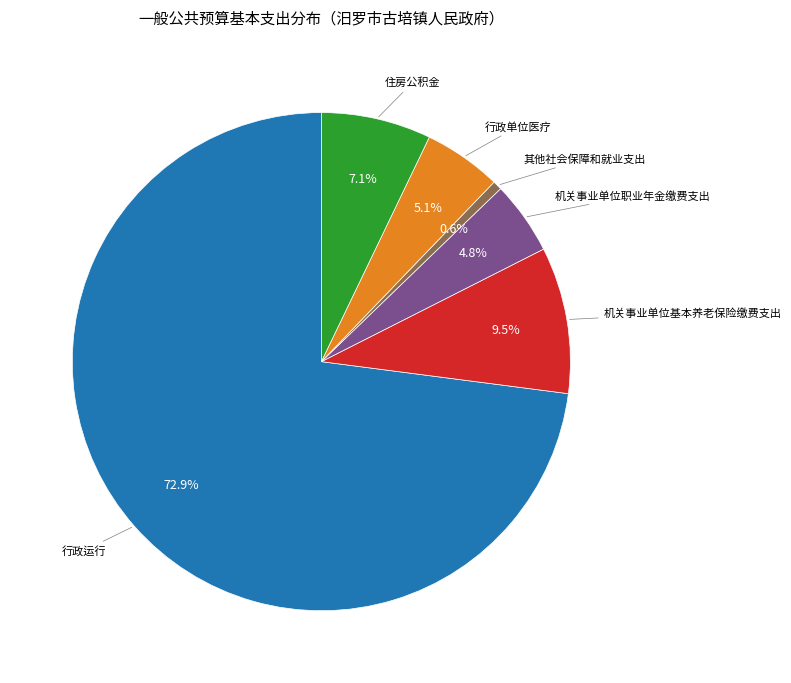

Is there a majority slice in this chart?

Yes